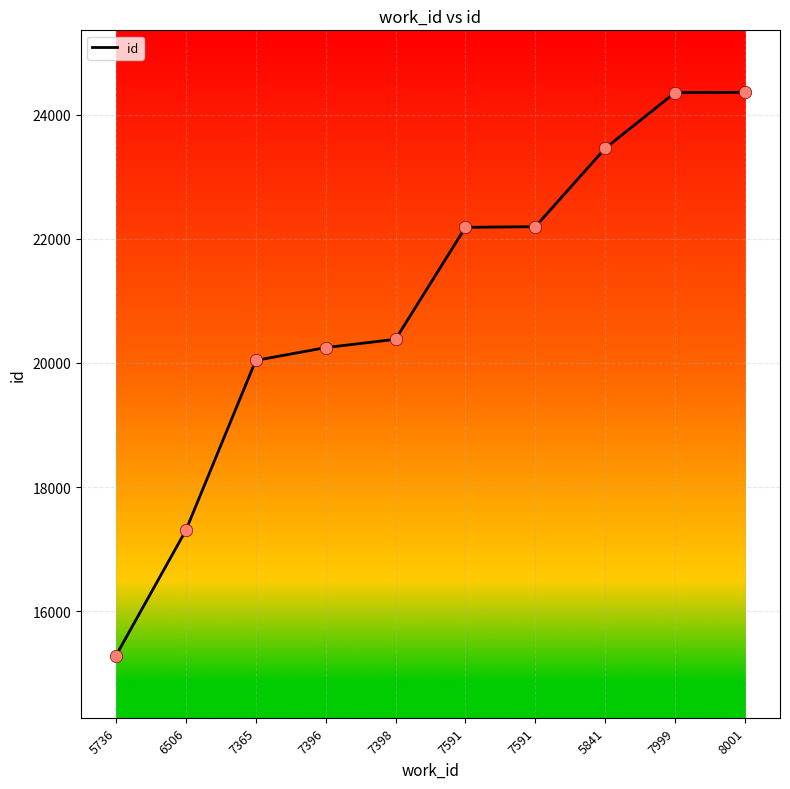

Is this an area chart (filled region under the line)?

No